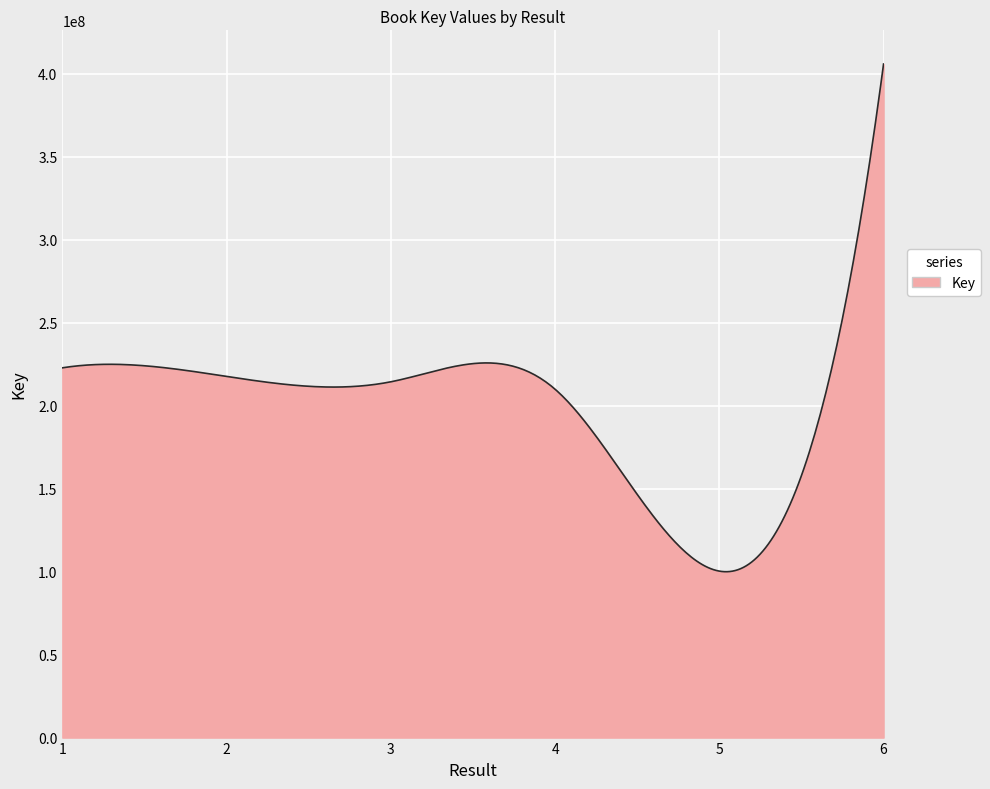

What is the difference between the maximum and minimum values?

305814966.1